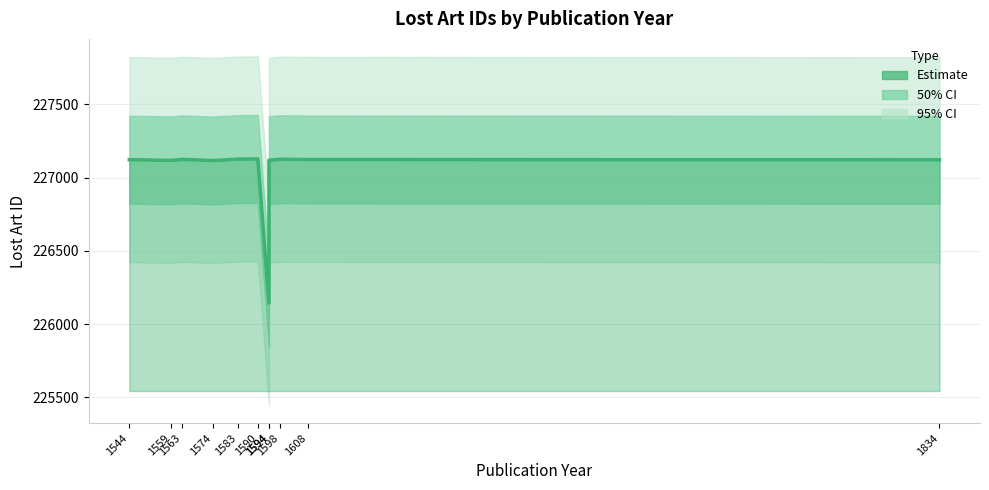

Which label corresponds to the largest value in the chart?

1590